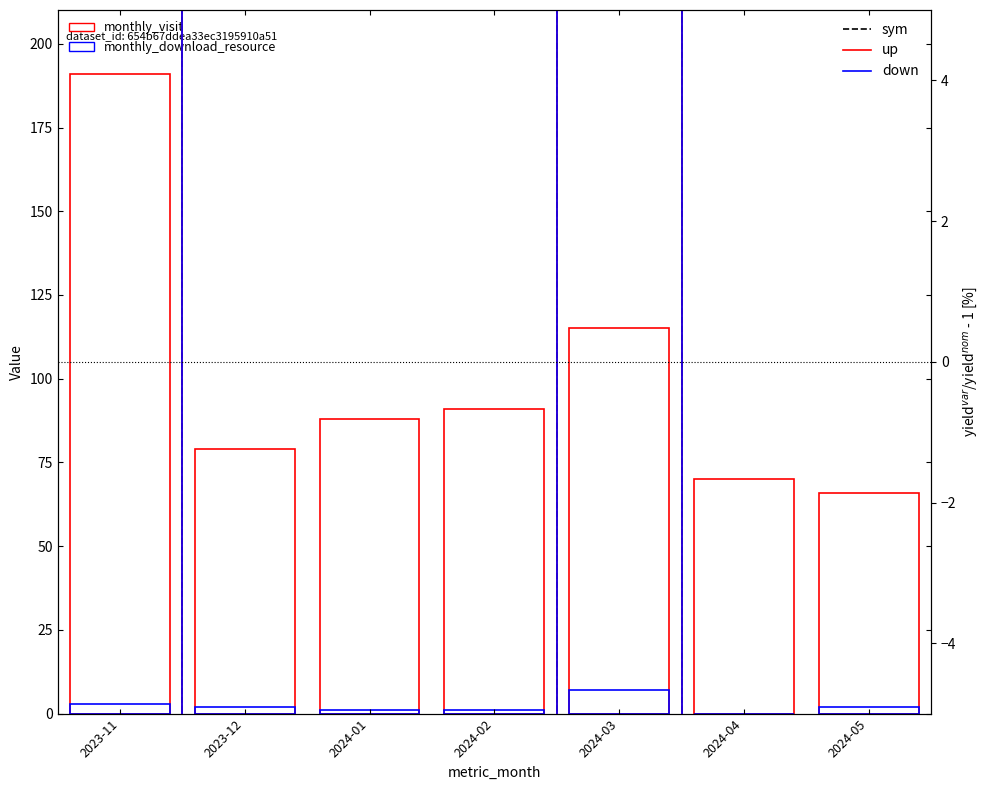

Is the value of up at 2023-11 greater than the value of down at 2024-02?

No